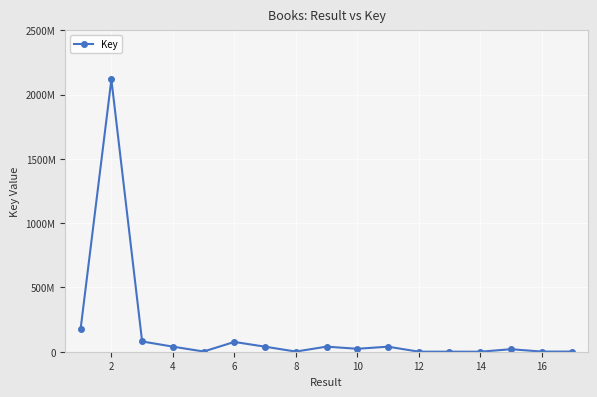

Does the chart display data point markers on the line(s)?

Yes